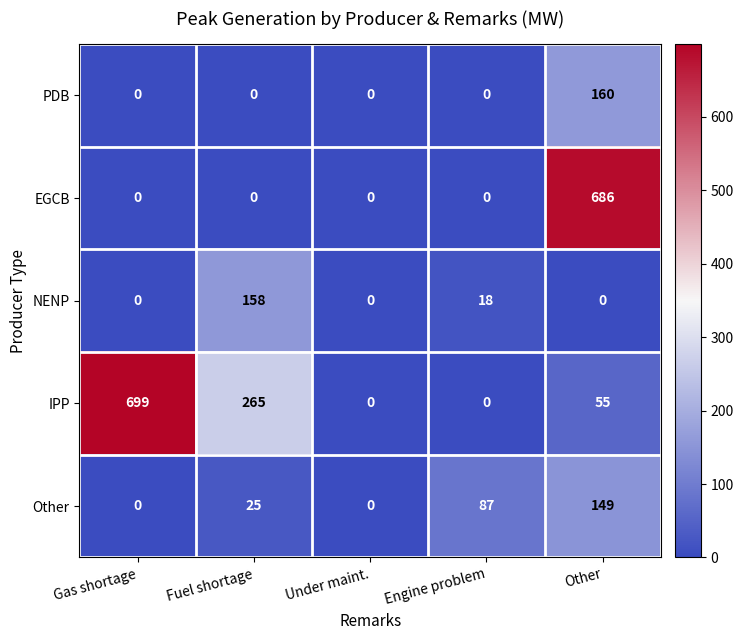

Reading right to left, list all the values displayed in this chart.

PDB: Other=160	Engine problem=0	Under maint.=0	Fuel shortage=0	Gas shortage=0
EGCB: Other=686	Engine problem=0	Under maint.=0	Fuel shortage=0	Gas shortage=0
NENP: Other=0	Engine problem=18	Under maint.=0	Fuel shortage=158	Gas shortage=0
IPP: Other=55	Engine problem=0	Under maint.=0	Fuel shortage=265	Gas shortage=699
Other: Other=149	Engine problem=87	Under maint.=0	Fuel shortage=25	Gas shortage=0